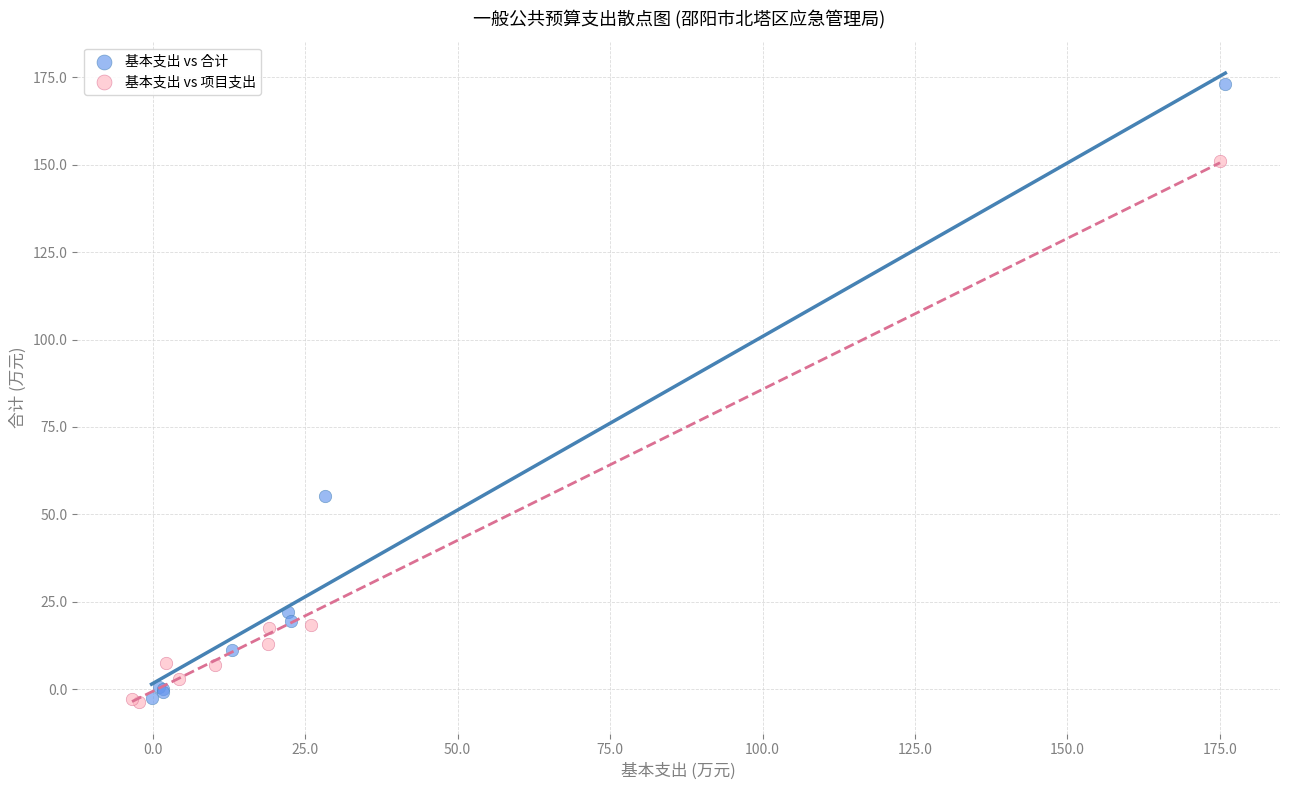

Which series has the largest Y range (max minus min)?

基本支出 vs 合计